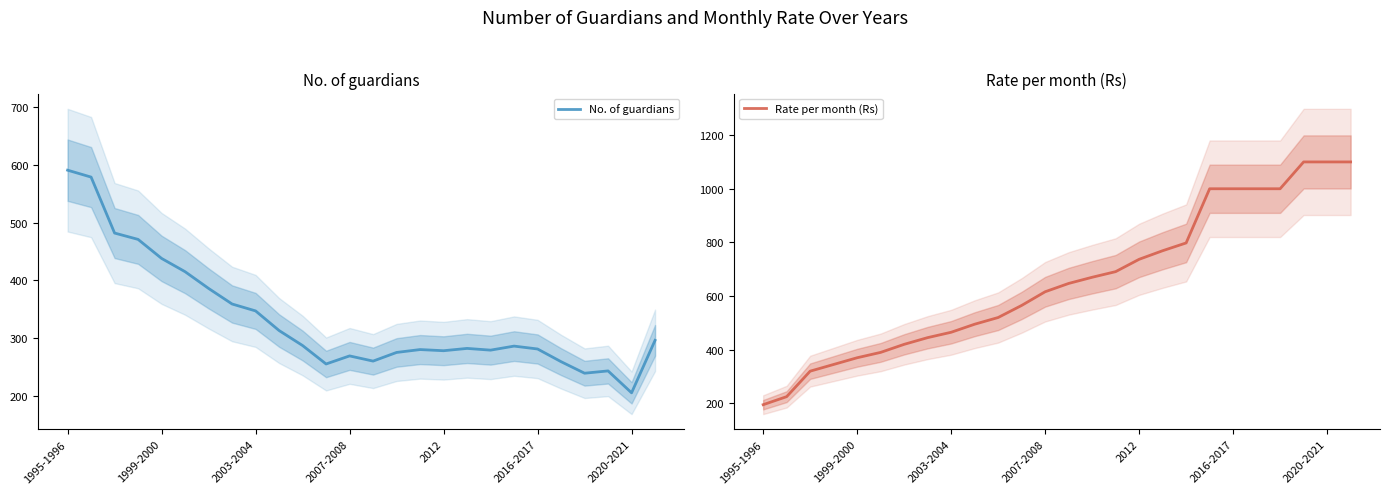

What is the average value of the Rate per month (Rs) series?

653